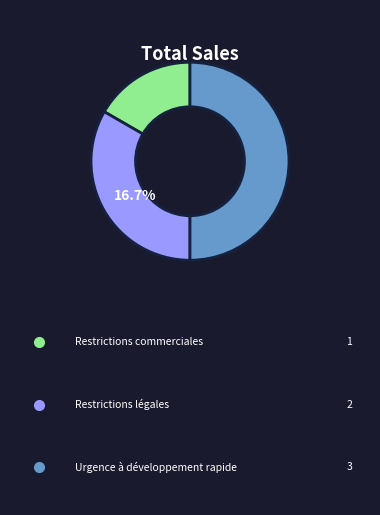

Rank the categories by value from highest to lowest.

Urgence à développement rapide, Restrictions légales, Restrictions commerciales